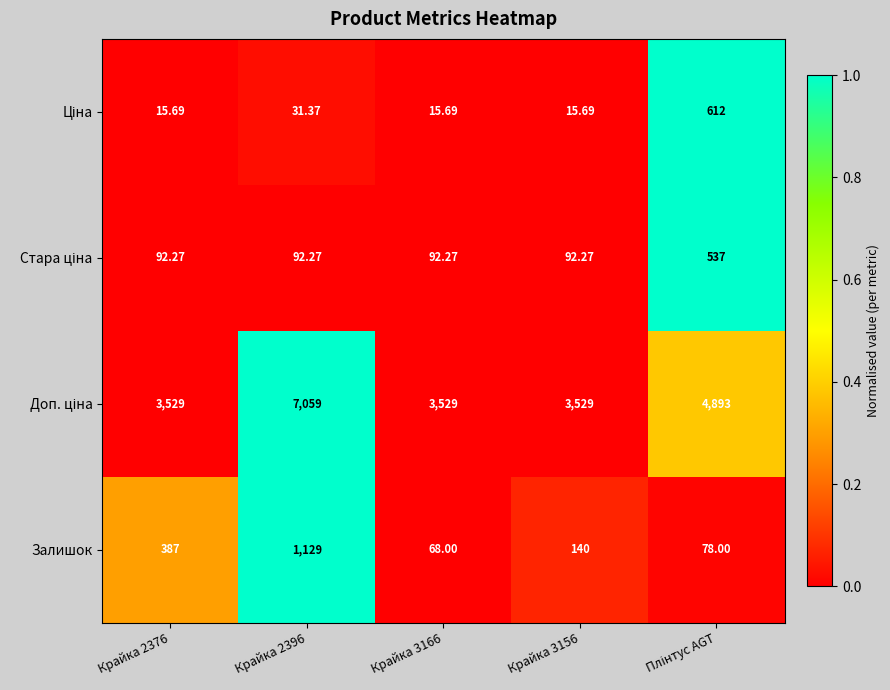

Between Крайка 2376 and Крайка 3166, which series saw the biggest shift?

Залишок